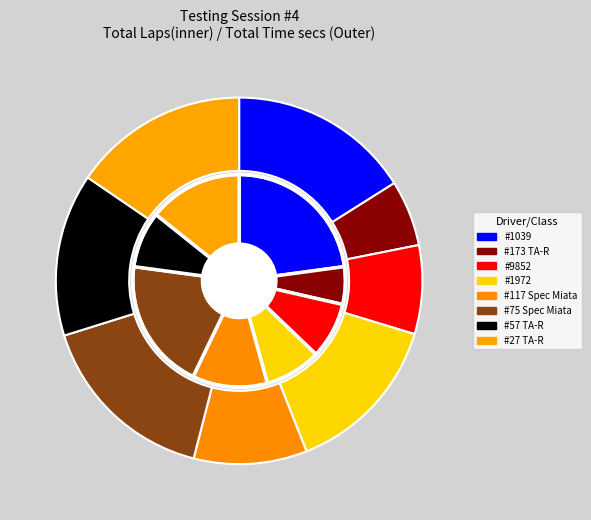

Count the number of slices in the pie.

8